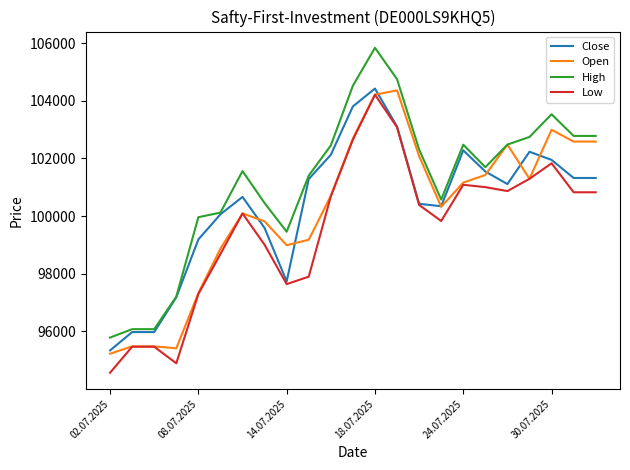

Which series has the widest spread of values?

High